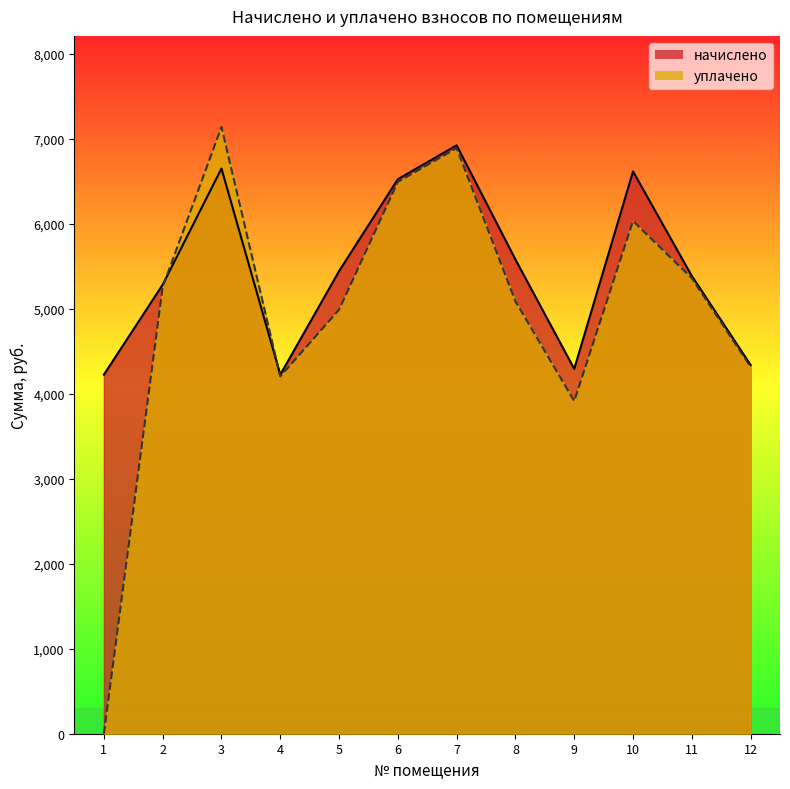

True or false: начислено has more than 1 interior local peaks.

True